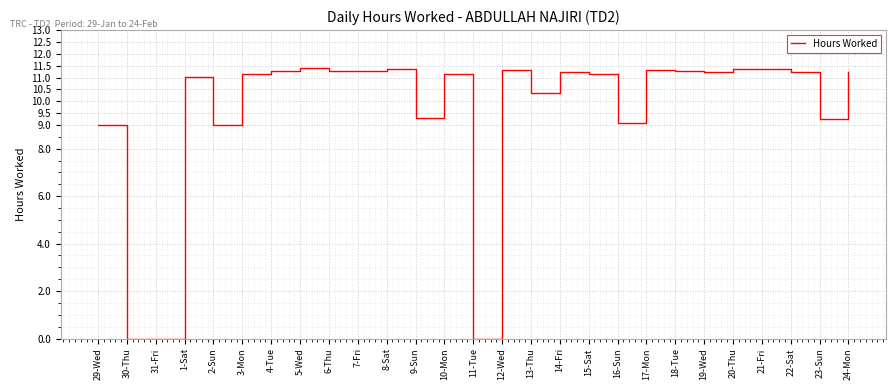

Count the number of categories in the chart.

27